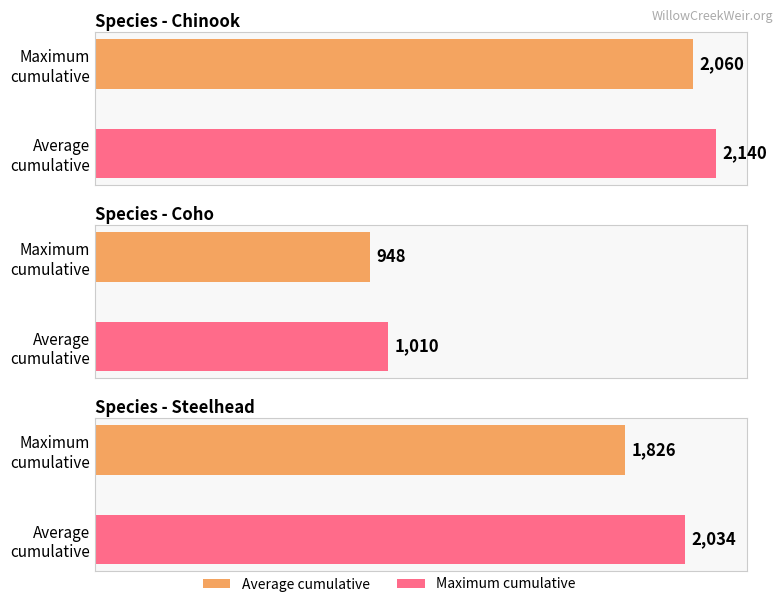

Which series has the largest total across all categories?

Chinook